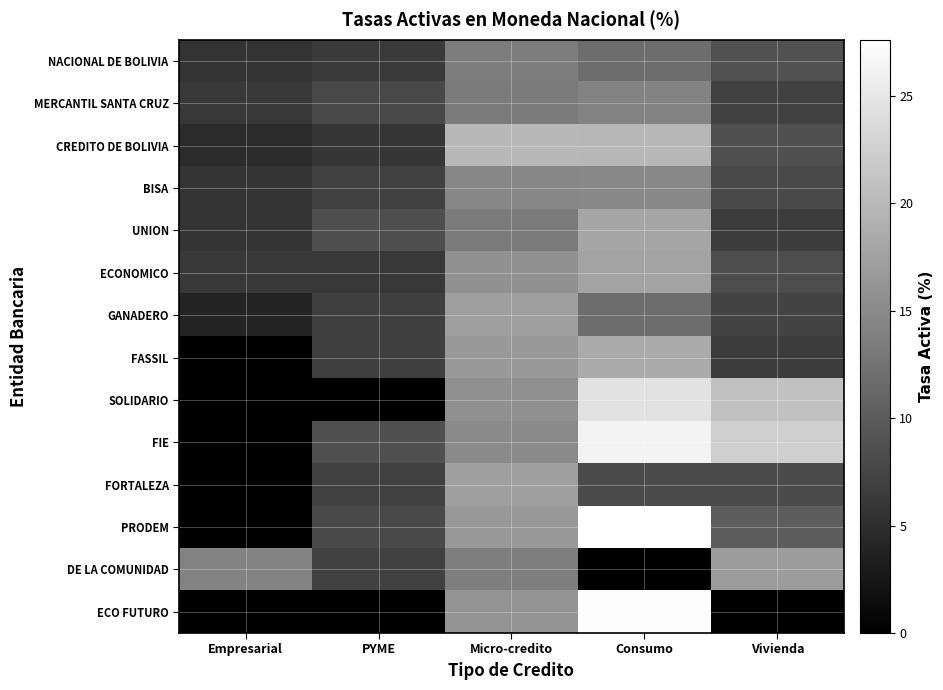

At which category does the chart reach its minimum across all series?

Empresarial